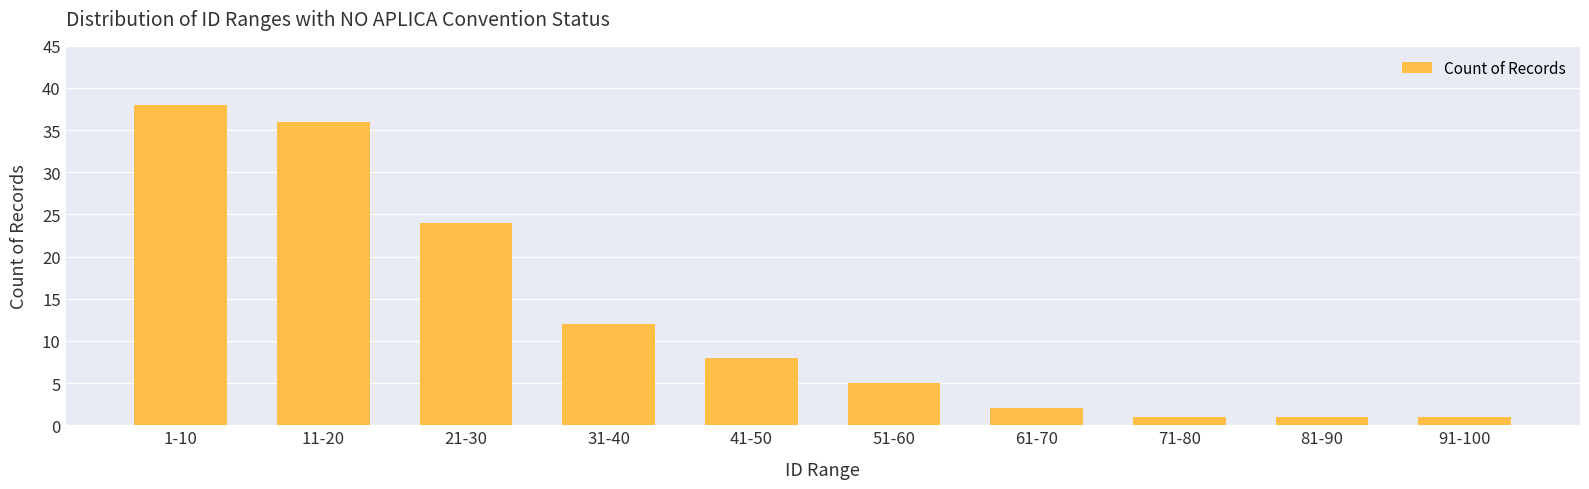

What is the value of the 3rd bar from the left?

24